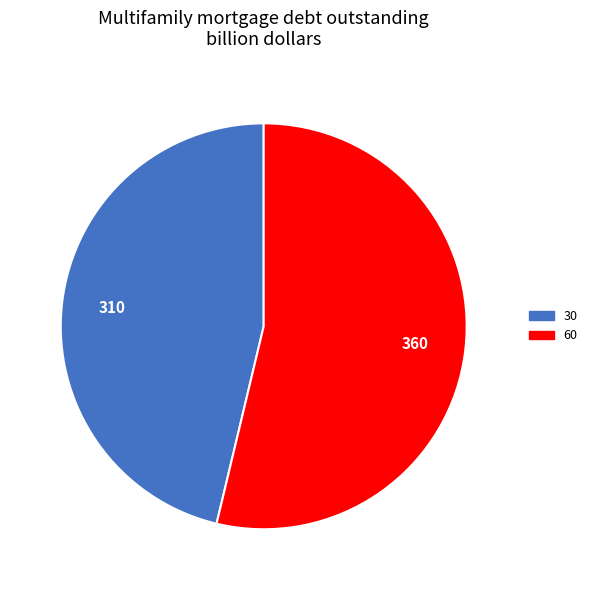

Do 30 and 60 together represent more than half of the pie?

Yes